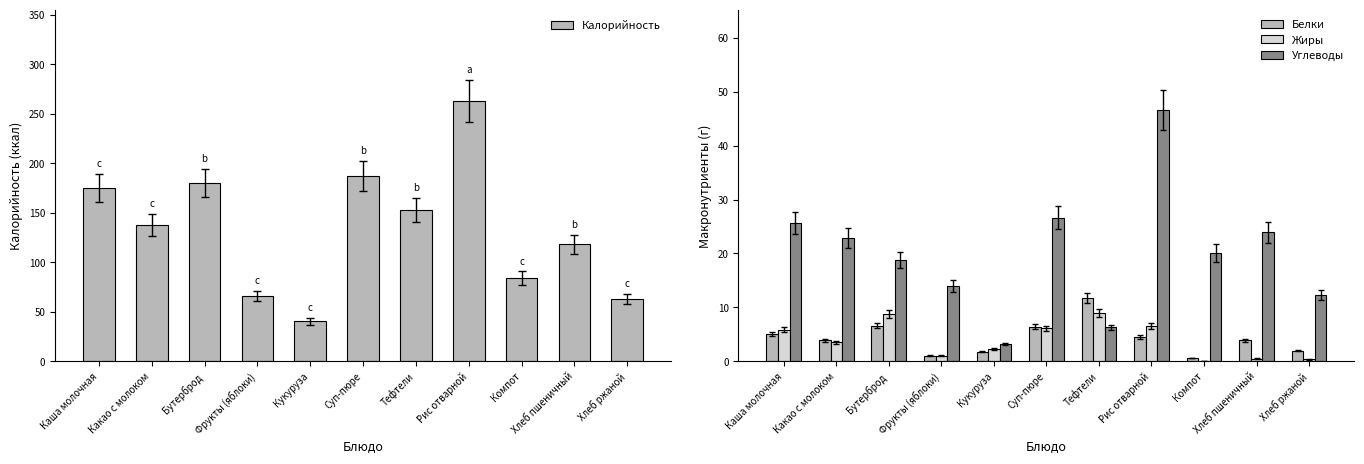

Reading right to left, list all the values displayed in this chart.

Калорийность: 63.0	118.0	84.0	263.2	153.0	187.2	40.2	66.0	180.0	138.0	175.0
Белки: 2.0	3.9	0.6	4.5	11.7	6.4	1.8	1.0	6.6	3.9	5.0
Жиры: 0.3	0.5	0.1	6.5	9.0	6.1	2.3	1.0	8.8	3.5	5.9
Углеводы: 12.3	23.9	20.1	46.6	6.3	26.6	3.2	14.0	18.8	22.9	25.6